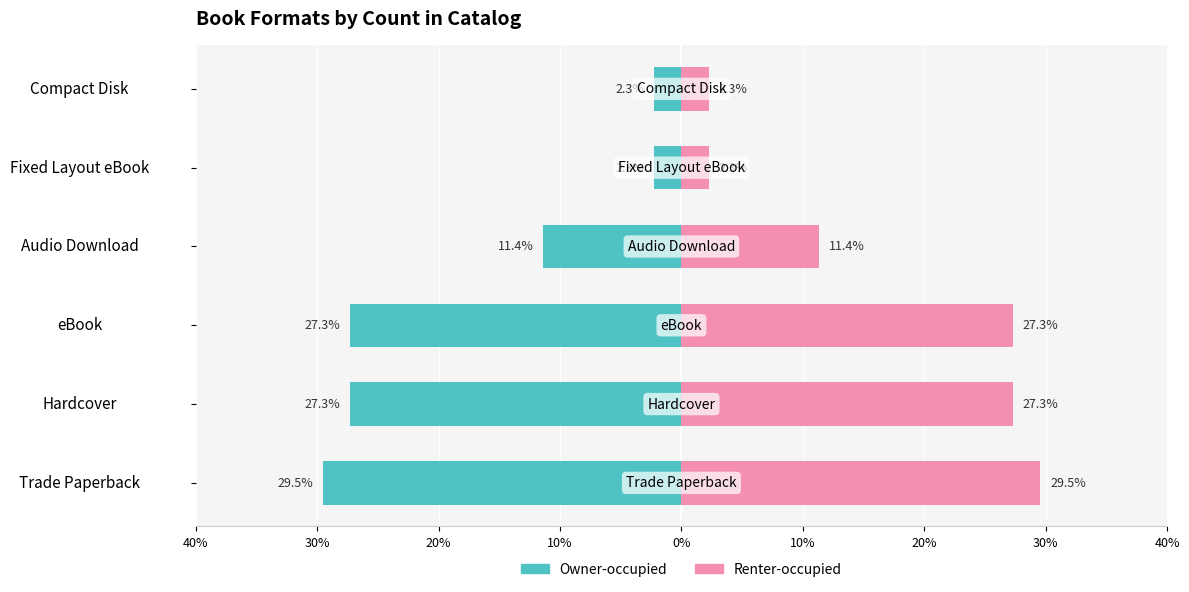

Reading left to right, what are all the values shown in this chart?

Owner-occupied: -29.5	-27.3	-27.3	-11.4	-2.3	-2.3
Renter-occupied: 29.5	27.3	27.3	11.4	2.3	2.3